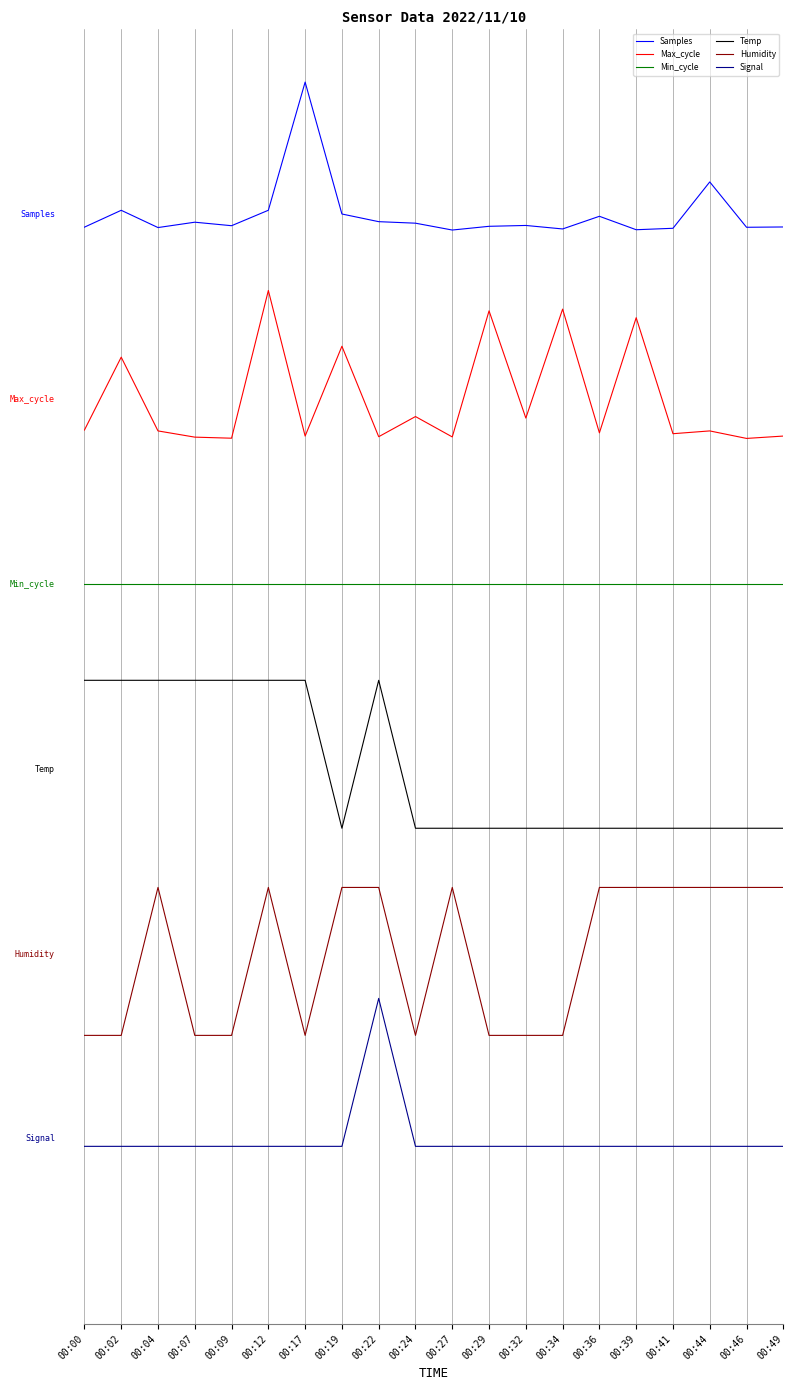

What are all the series names shown in the legend?

Samples, Max_cycle, Min_cycle, Temp, Humidity, Signal